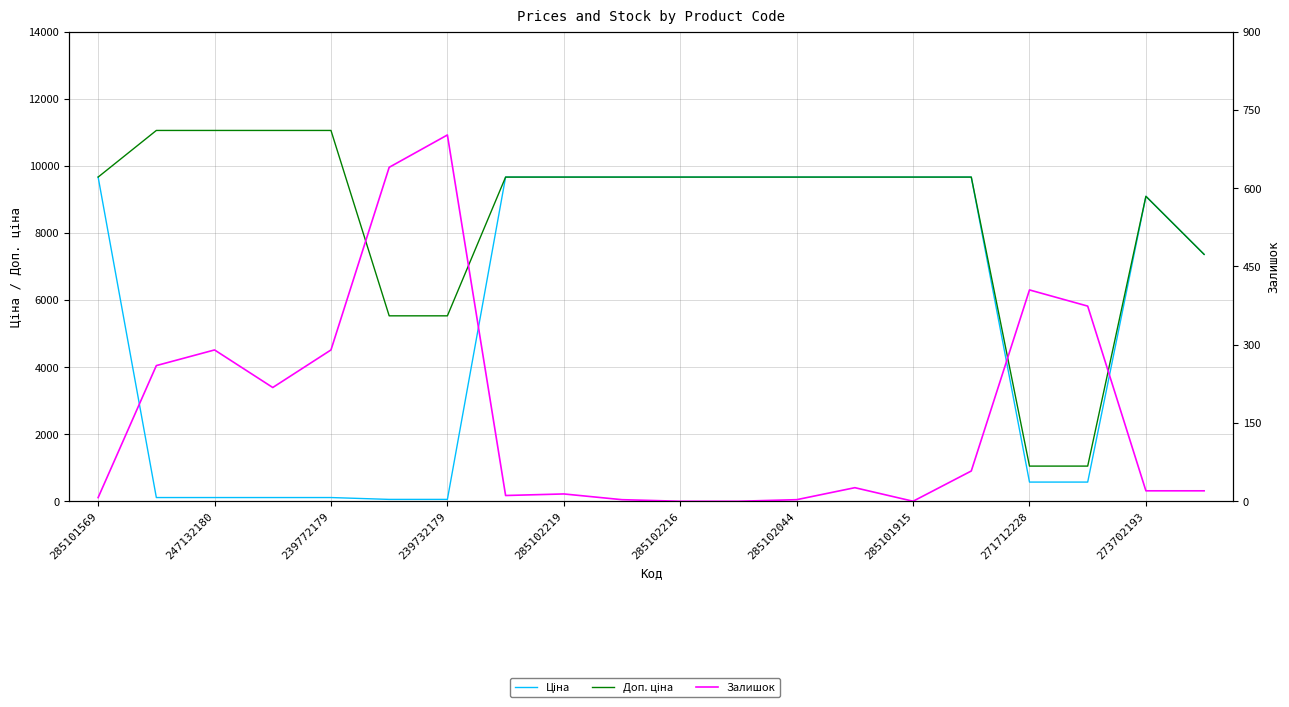

What is the greatest value displayed?

11055.0